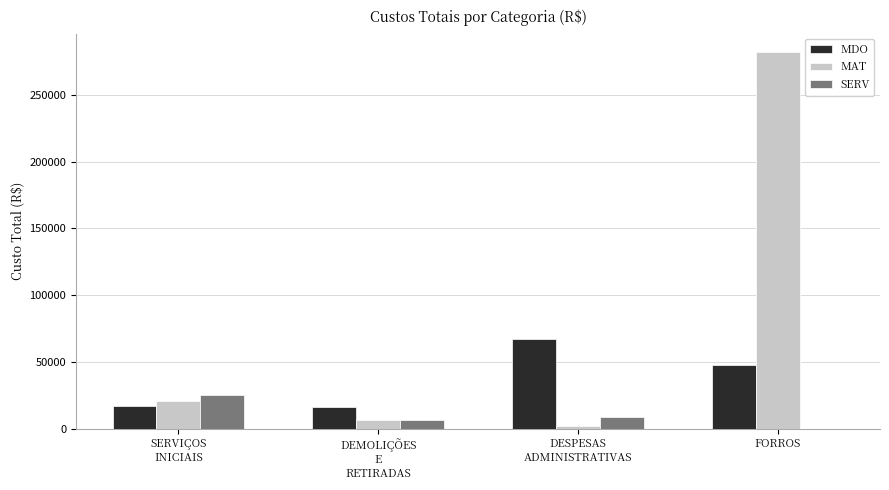

At which category is the sum across all series the highest?

FORROS